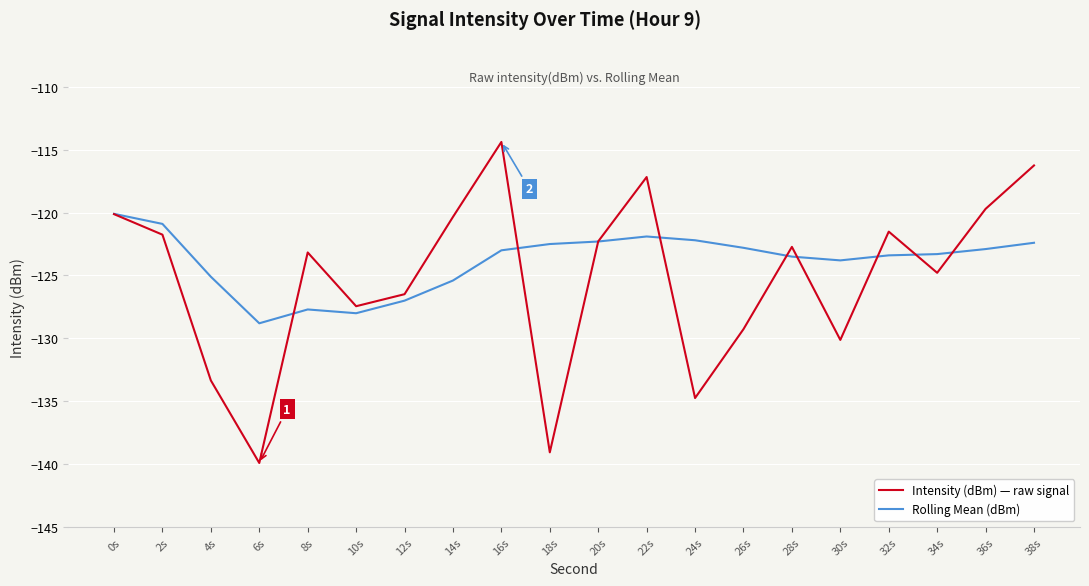

Which series ends up on top after the final intersection of Intensity (dBm) — raw signal and Rolling Mean (dBm)?

Intensity (dBm) — raw signal